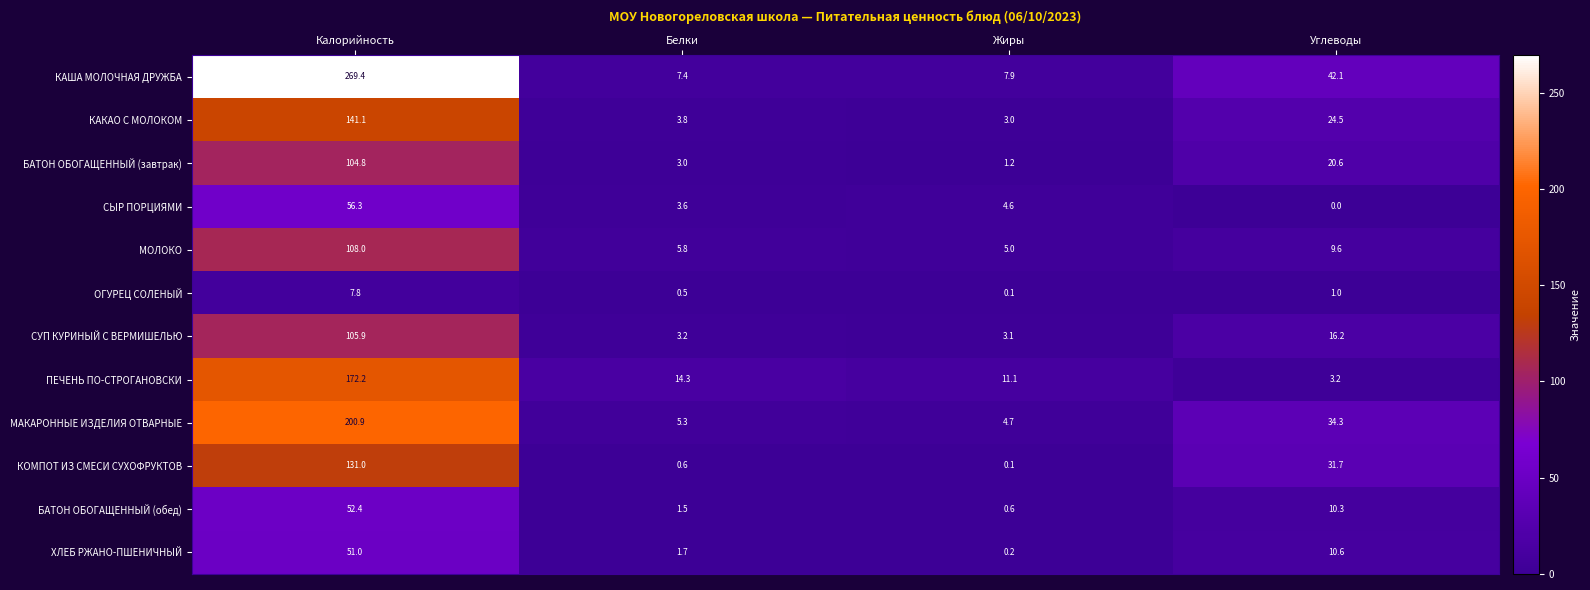

Which series changed the most between Жиры and Углеводы?

КАША МОЛОЧНАЯ ДРУЖБА